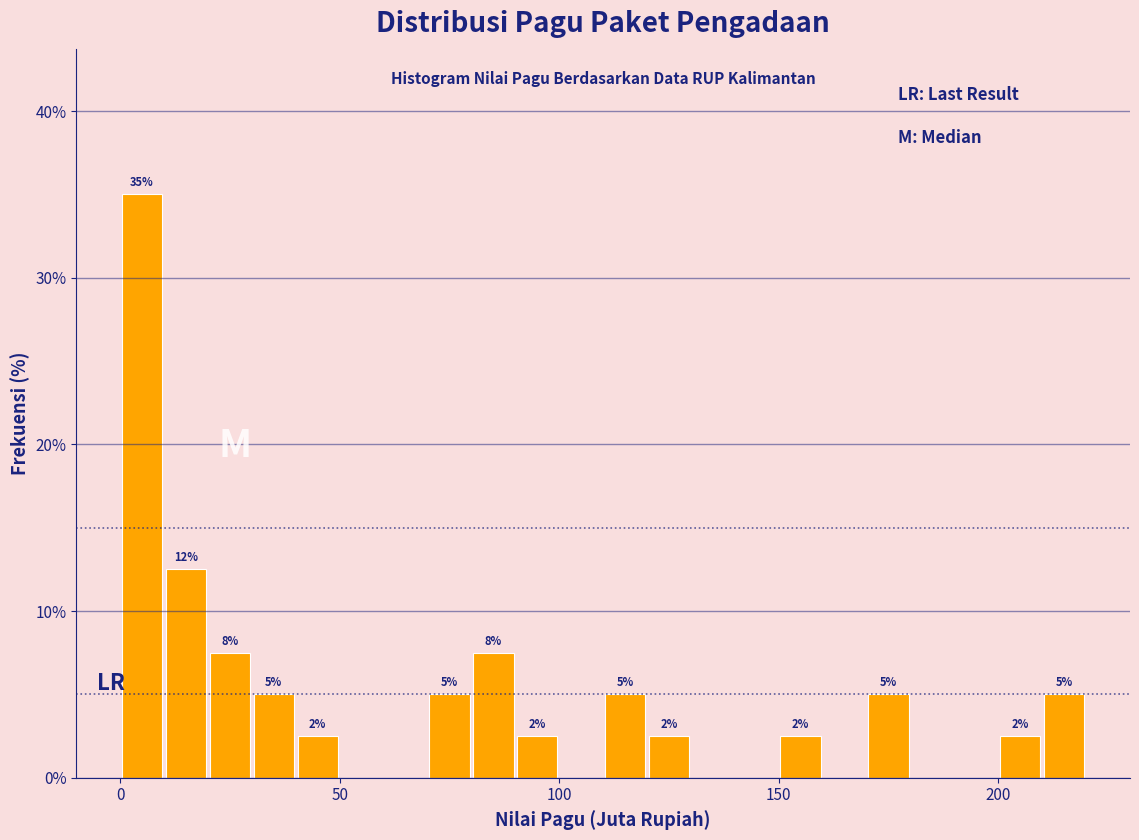

Around what value on the x-axis is the tallest bar? Give the approximate position of its centre, as read against the axis.

5